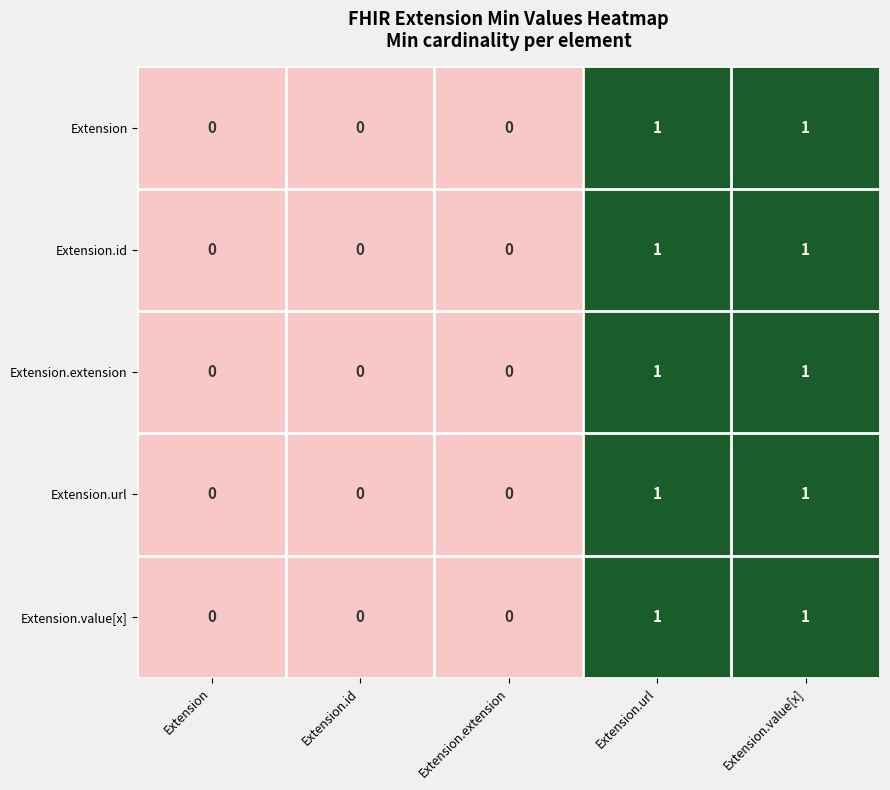

Reading left to right, what are all the values shown in this chart?

Extension: Extension=0	Extension.id=0	Extension.extension=0	Extension.url=1	Extension.value[x]=1
Extension.id: Extension=0	Extension.id=0	Extension.extension=0	Extension.url=1	Extension.value[x]=1
Extension.extension: Extension=0	Extension.id=0	Extension.extension=0	Extension.url=1	Extension.value[x]=1
Extension.url: Extension=0	Extension.id=0	Extension.extension=0	Extension.url=1	Extension.value[x]=1
Extension.value[x]: Extension=0	Extension.id=0	Extension.extension=0	Extension.url=1	Extension.value[x]=1